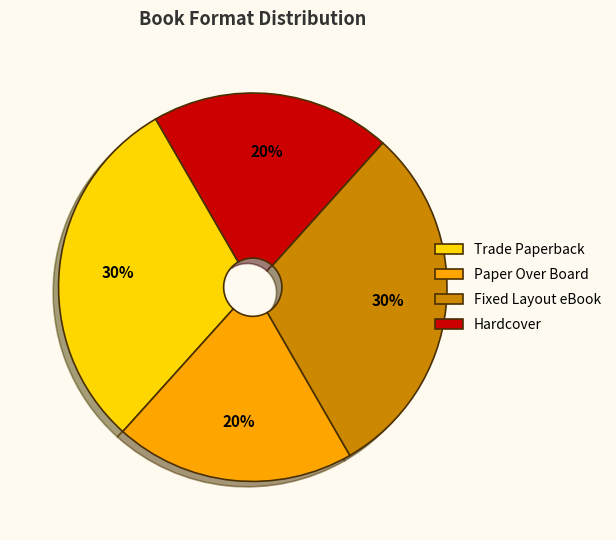

Combined, do Paper Over Board and Hardcover account for over 50%?

No